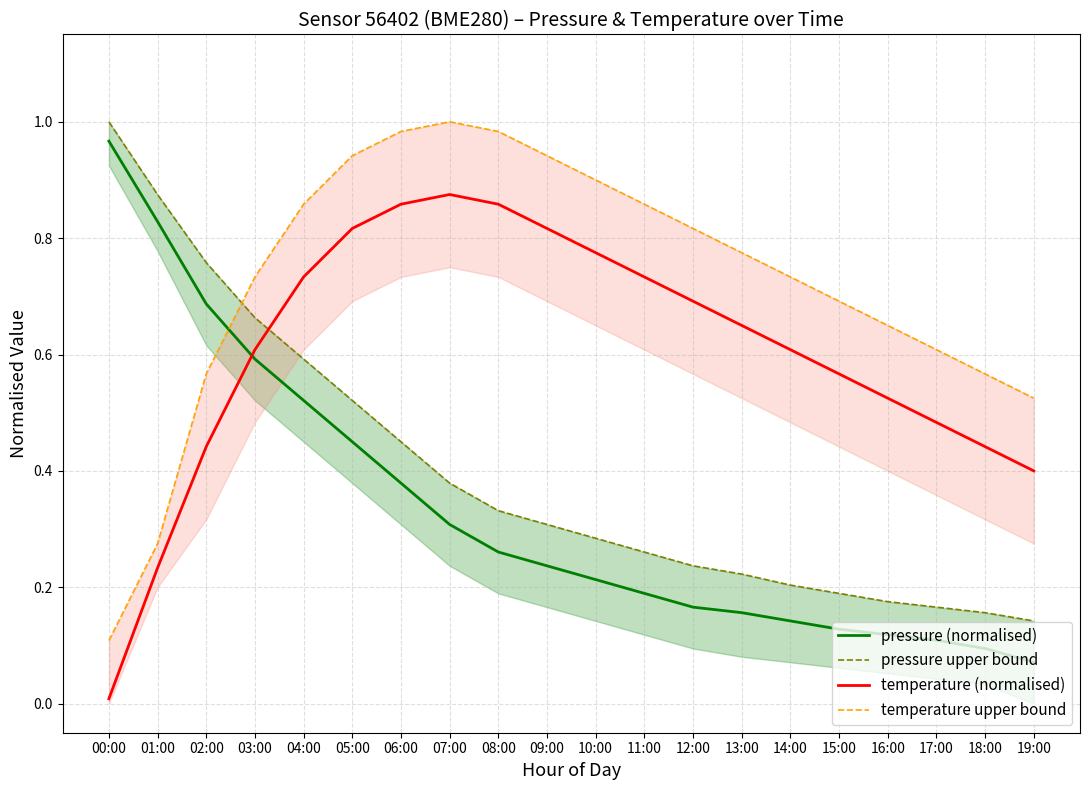

Which category has the lowest value in the pressure upper bound series?

19:00